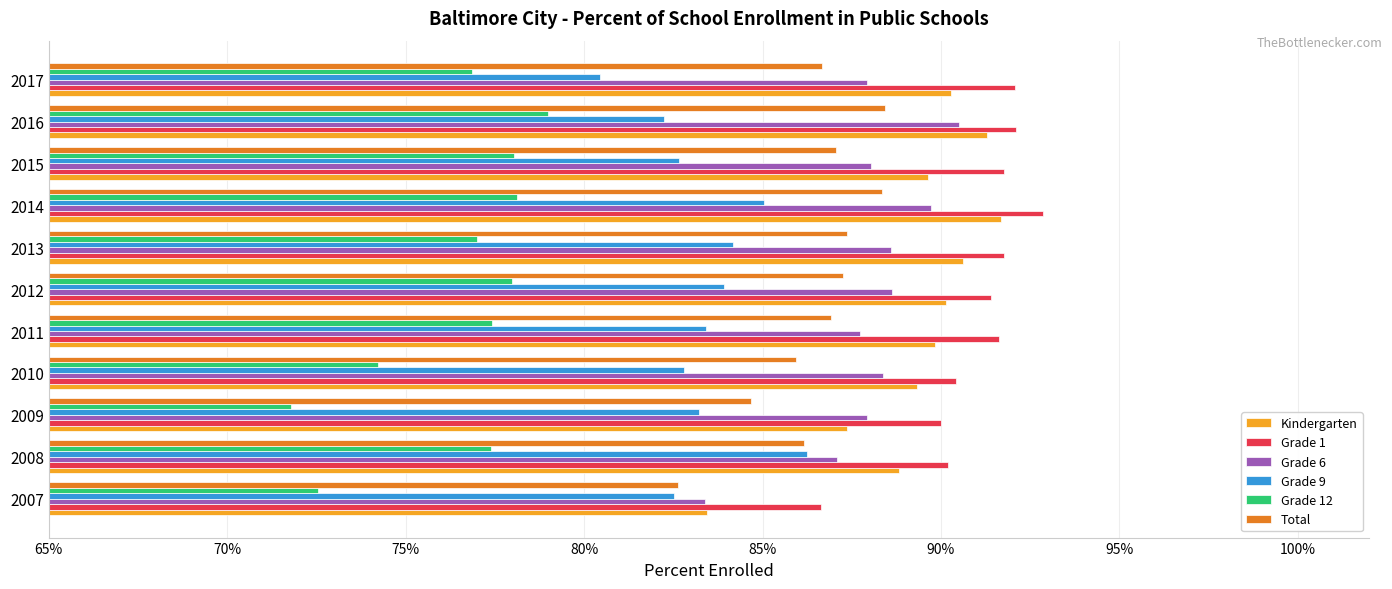

What are all the series names shown in the legend?

Kindergarten, Grade 1, Grade 6, Grade 9, Grade 12, Total